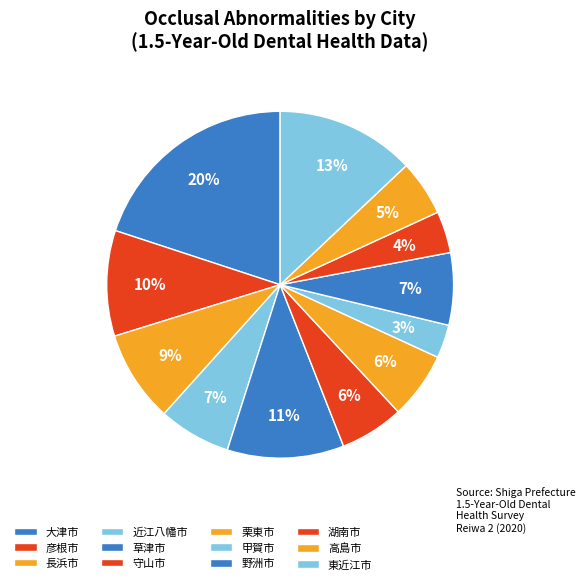

To the nearest percent, what portion does 長浜市 represent?

9%